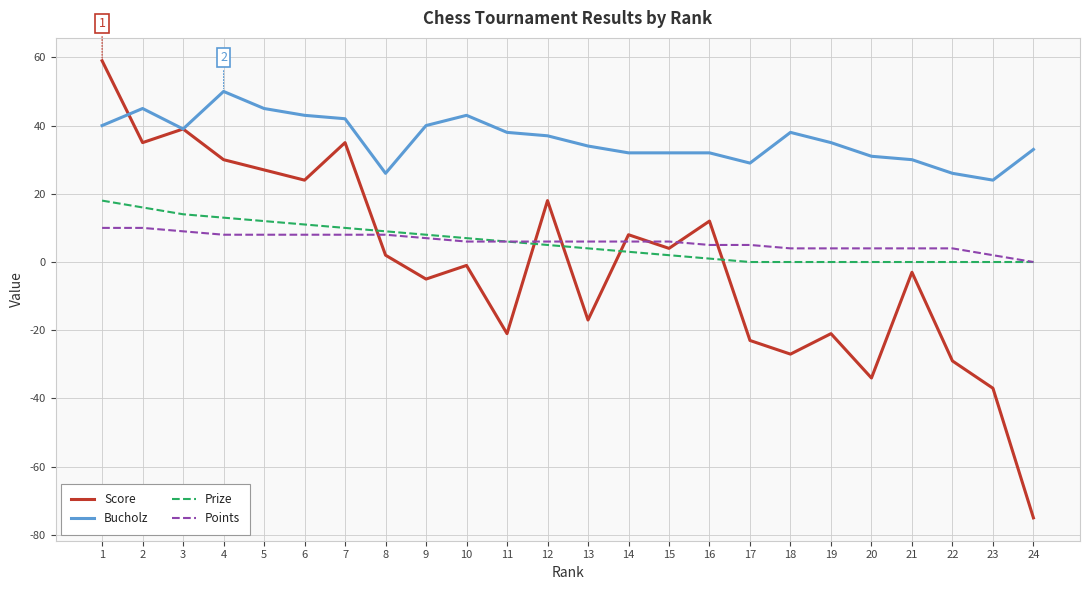

Reading right to left, extract all data points from this chart.

Score: -75	-37	-29	-3	-34	-21	-27	-23	12	4	8	-17	18	-21	-1	-5	2	35	24	27	30	39	35	59
Bucholz: 33	24	26	30	31	35	38	29	32	32	32	34	37	38	43	40	26	42	43	45	50	39	45	40
Prize: 0	0	0	0	0	0	0	0	1	2	3	4	5	6	7	8	9	10	11	12	13	14	16	18
Points: 0	2	4	4	4	4	4	5	5	6	6	6	6	6	6	7	8	8	8	8	8	9	10	10